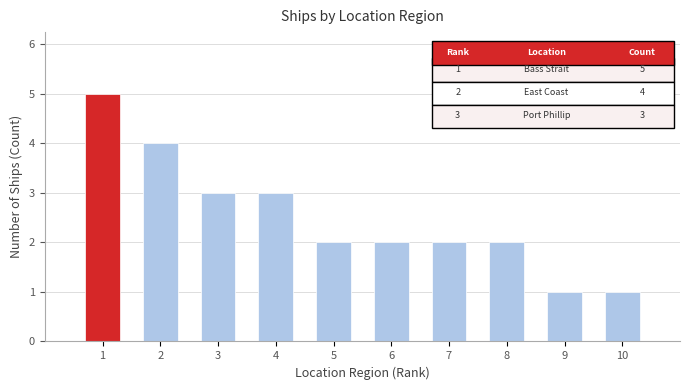

What is the minimum value shown in the chart?

1